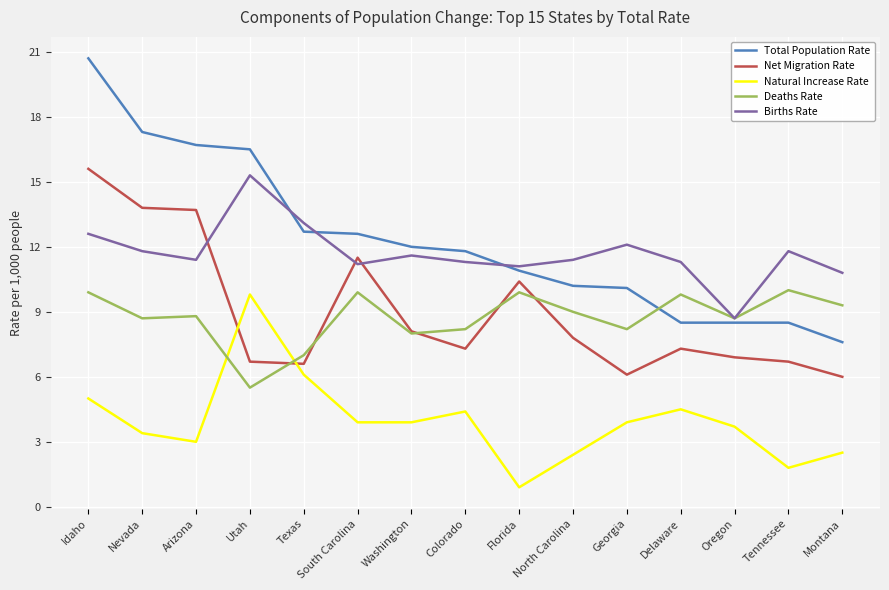

Read the Natural Increase Rate value at Delaware.

4.5